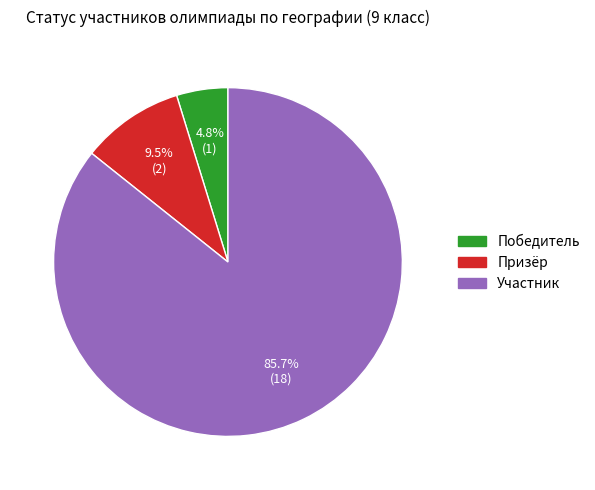

To the nearest percent, what is the difference between the Призёр and Победитель slice percentages?

5%